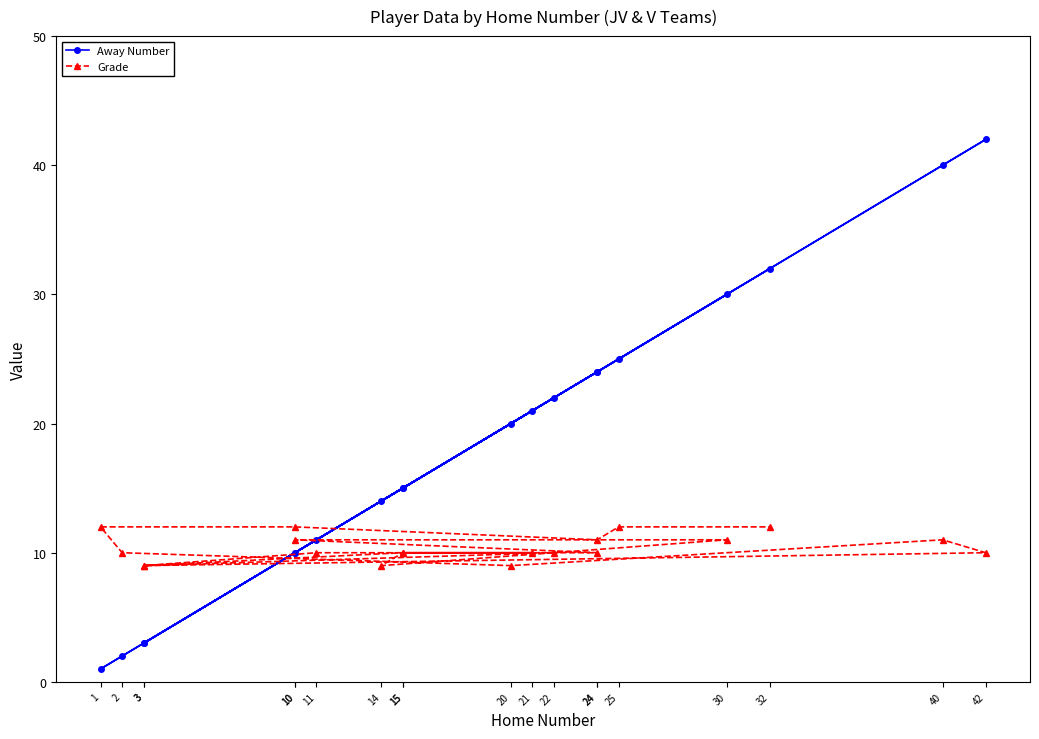

Count the number of categories in the chart.

20